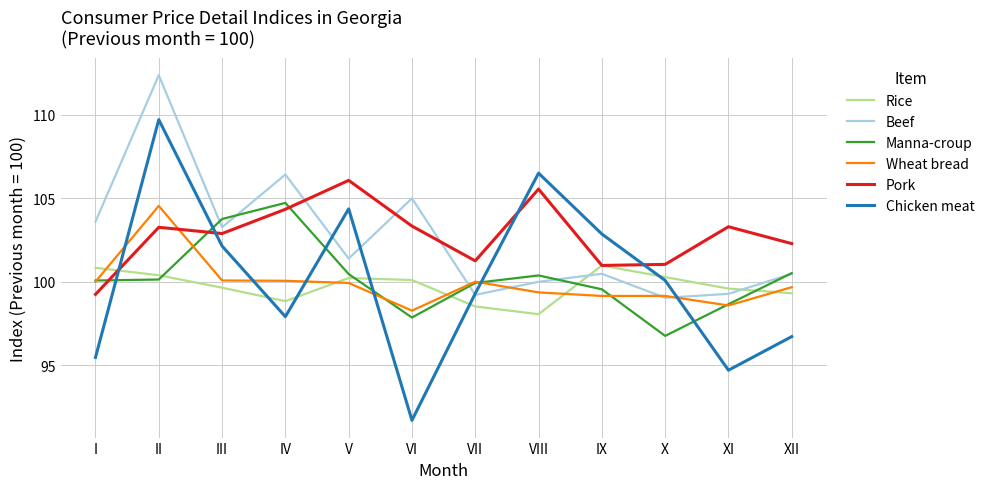

What is the maximum value for Rice?

101.0